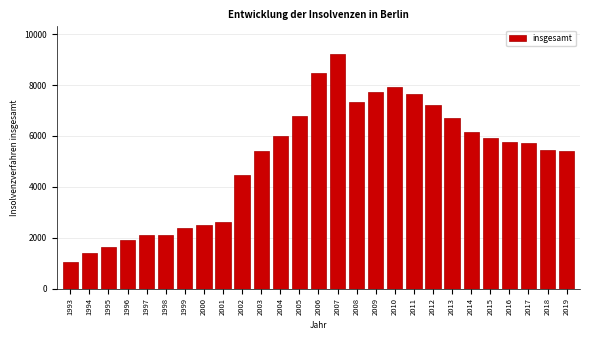

Approximately how many times larger is the value at 2012 compared to 2018?

1.3